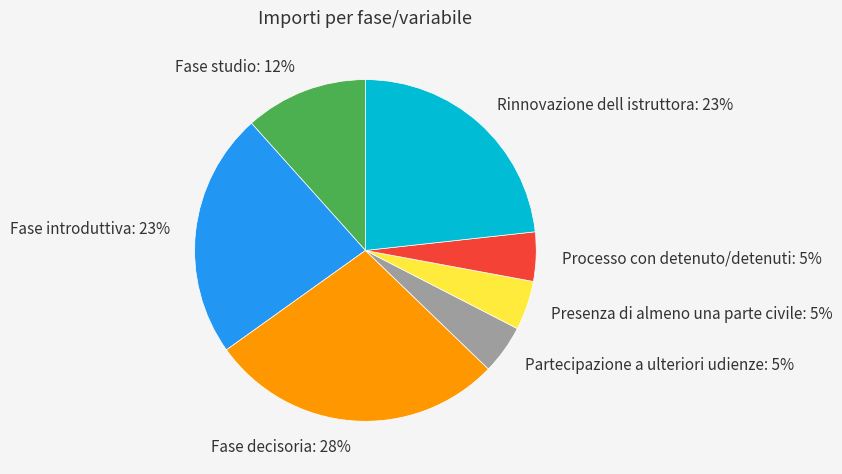

Do Rinnovazione dell istruttora and Fase decisoria together represent more than half of the pie?

Yes